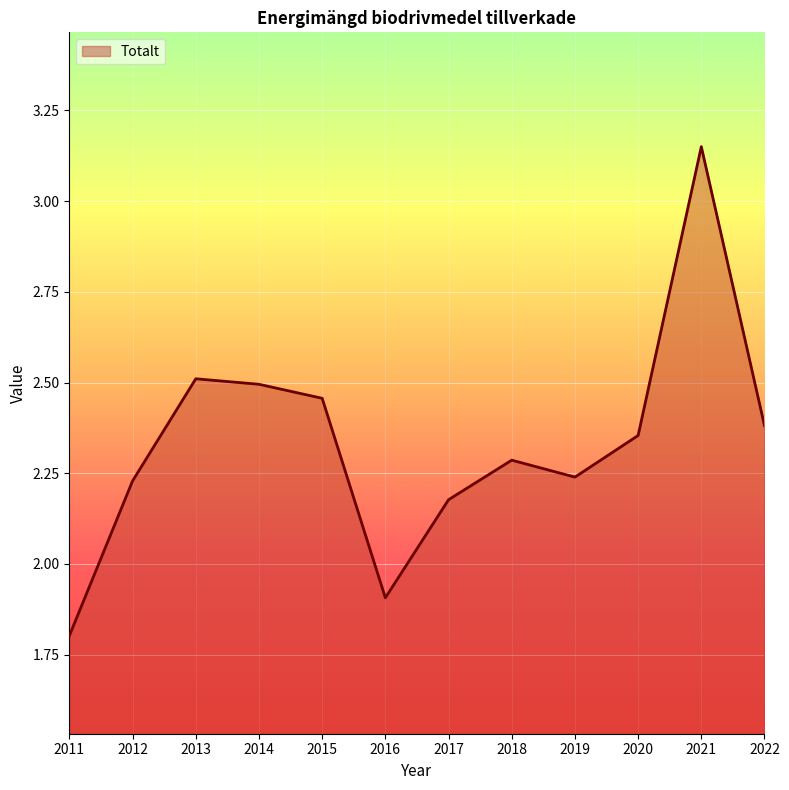

Which category has the lowest value across all series?

2011